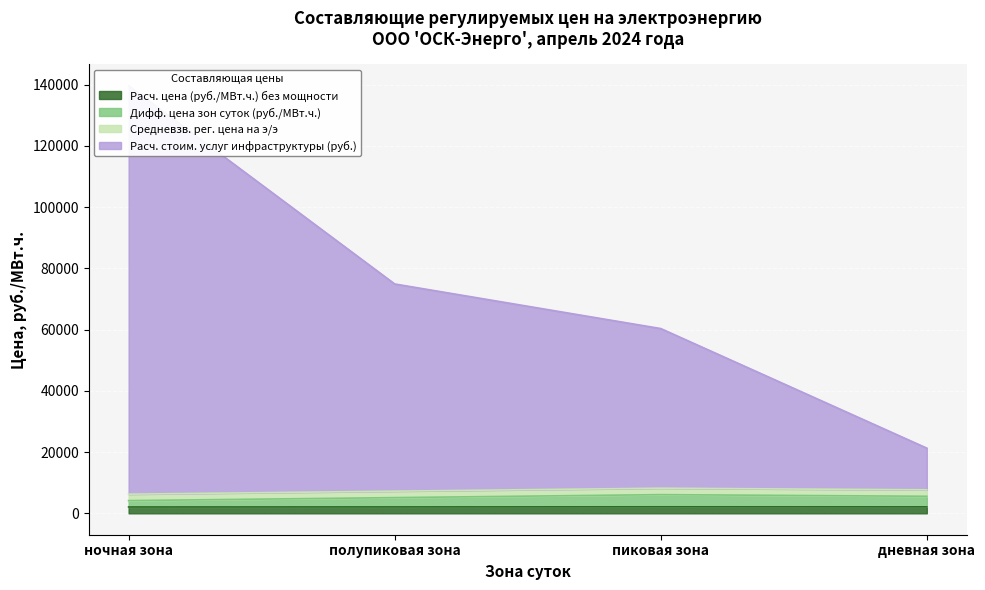

List the labels in order of Расч. цена (руб./МВт.ч.) без мощности value, largest first.

пиковая зона, дневная зона, полупиковая зона, ночная зона